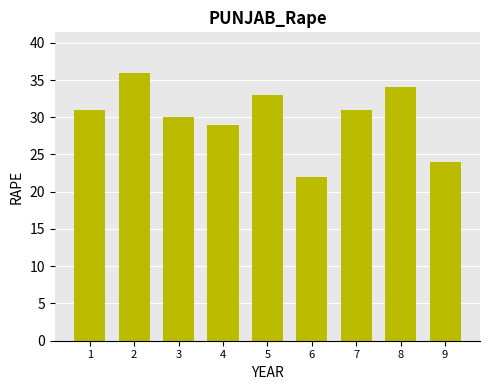

Where is the data nearest to the value 29?

4